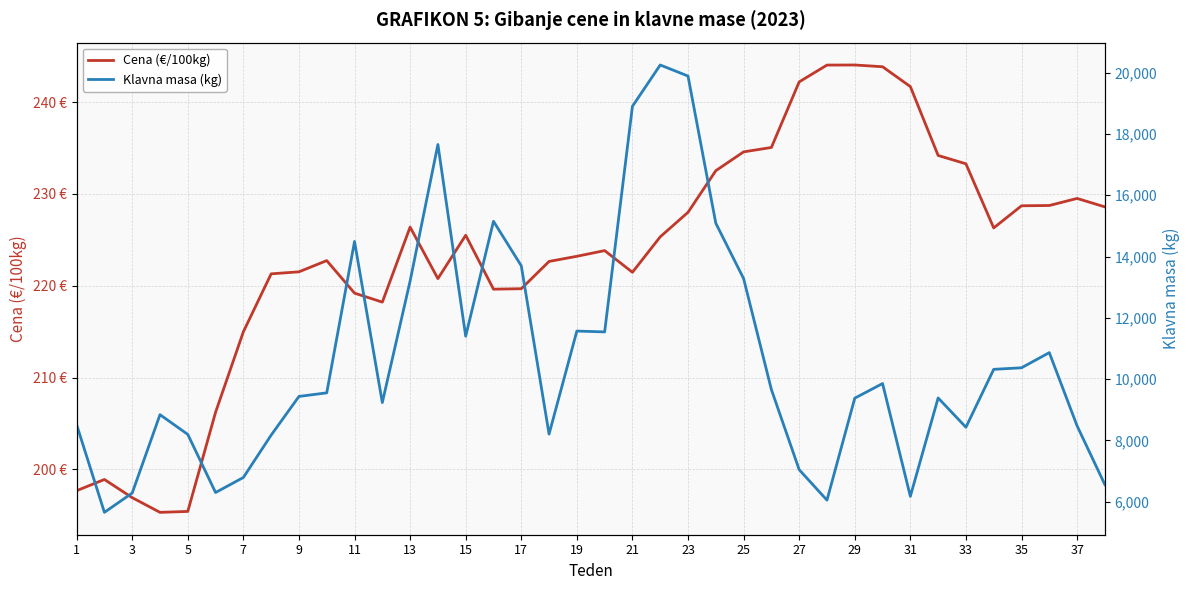

Rank the series by their maximum value, from highest to lowest.

Klavna masa (kg), Cena (€/100kg)